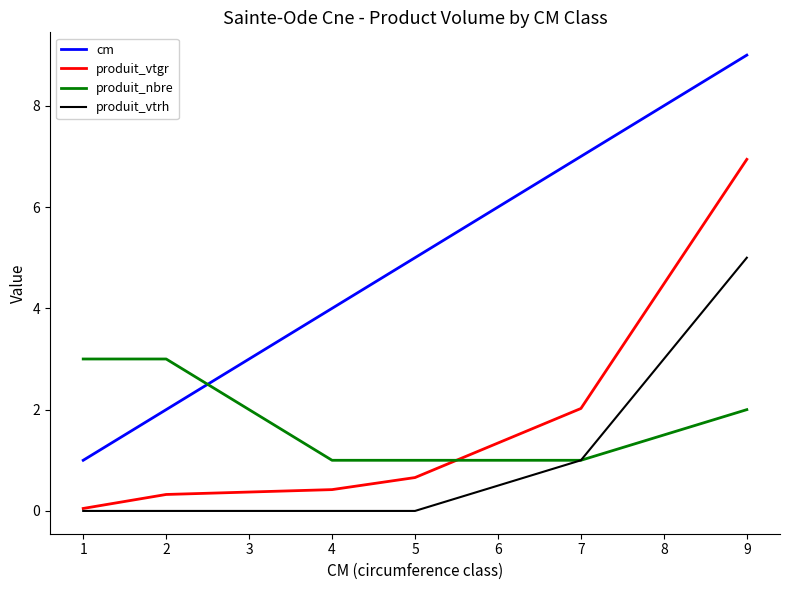

Is this an area chart (filled region under the line)?

No